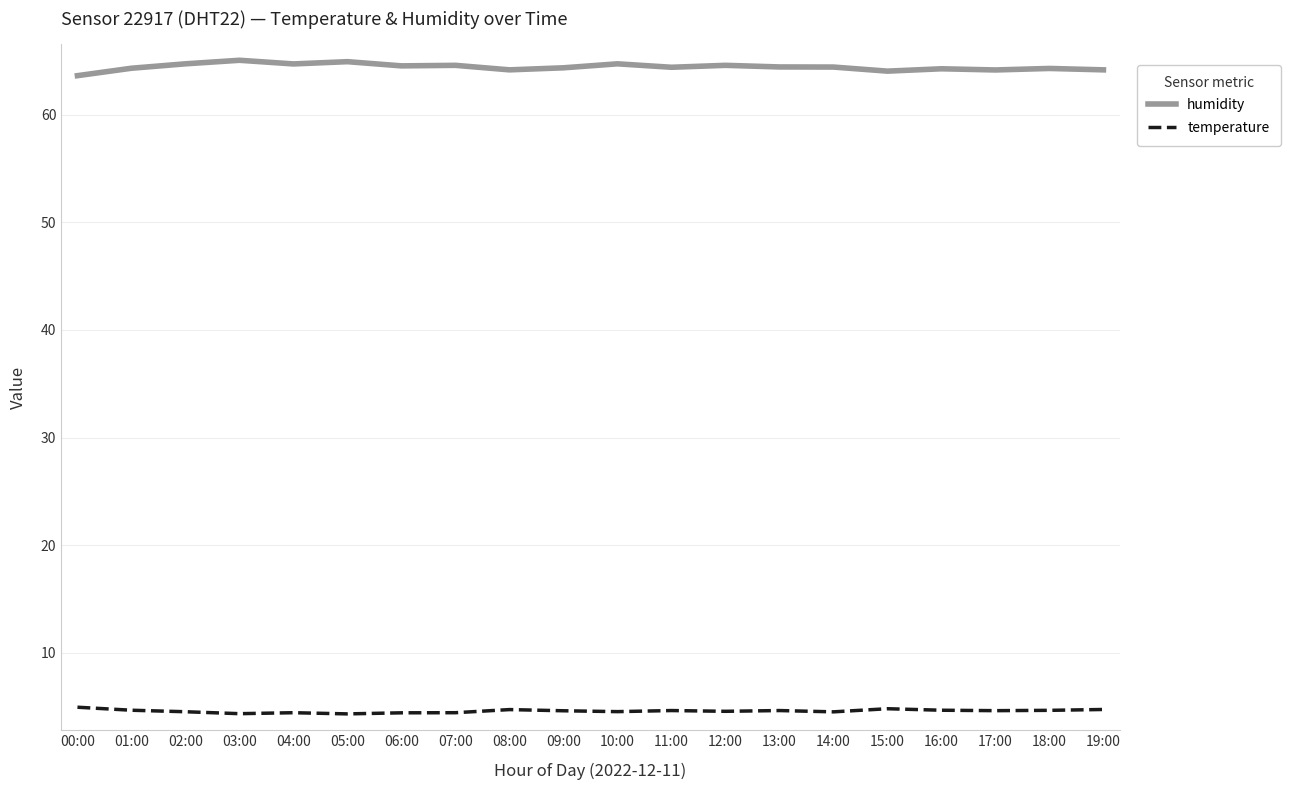

True or false: humidity and temperature intersect in this chart.

False